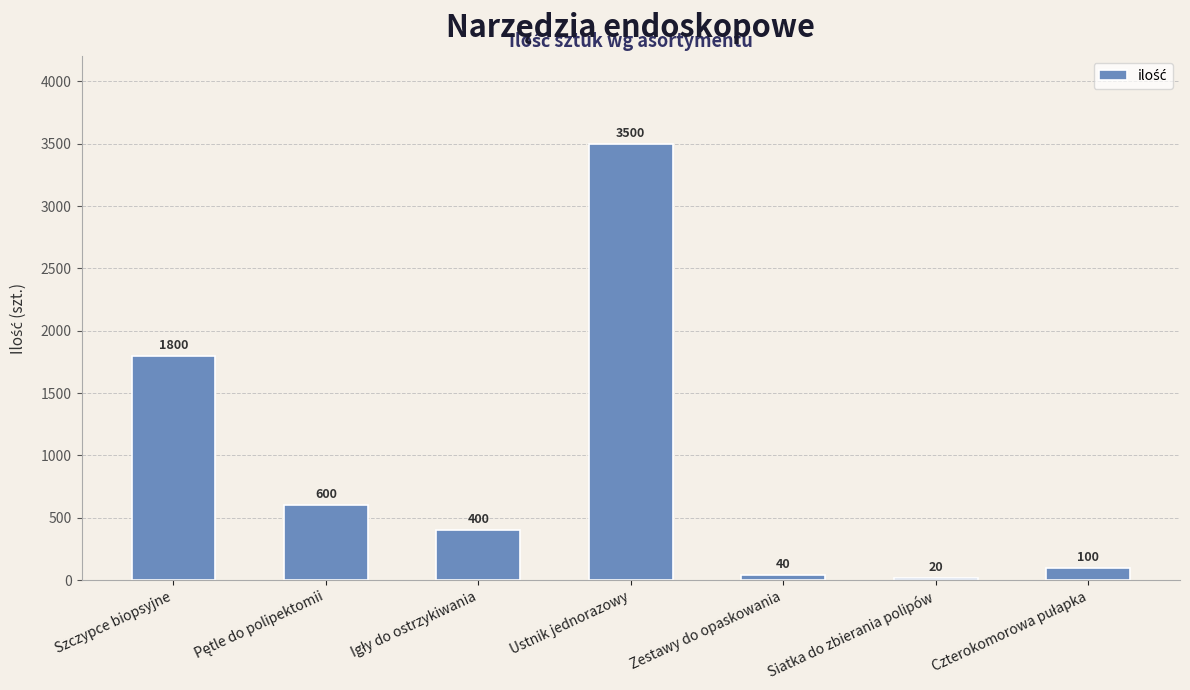

Which category has the highest value across all series?

Ustnik jednorazowy